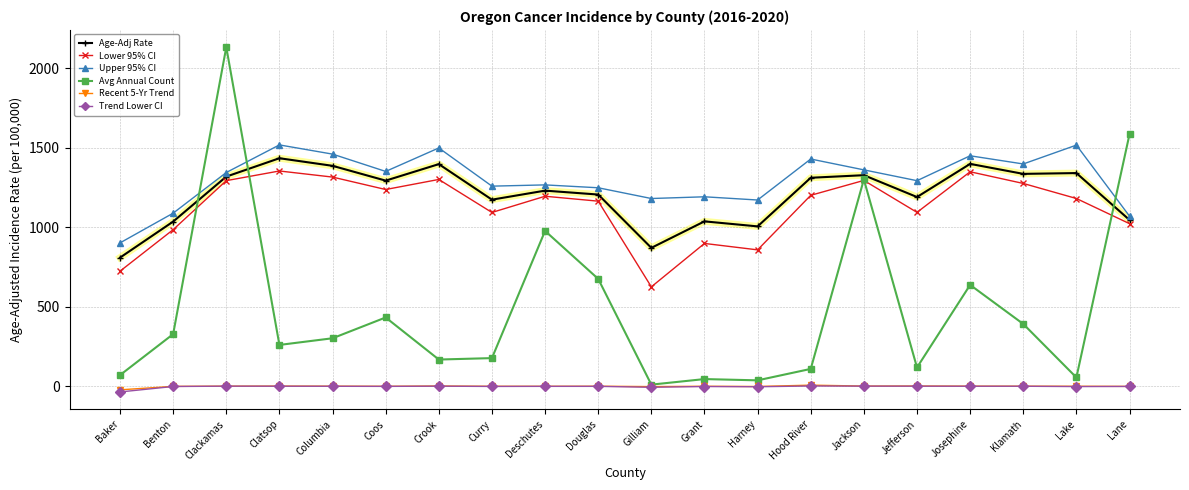

Which series has the widest spread of values?

Avg Annual Count